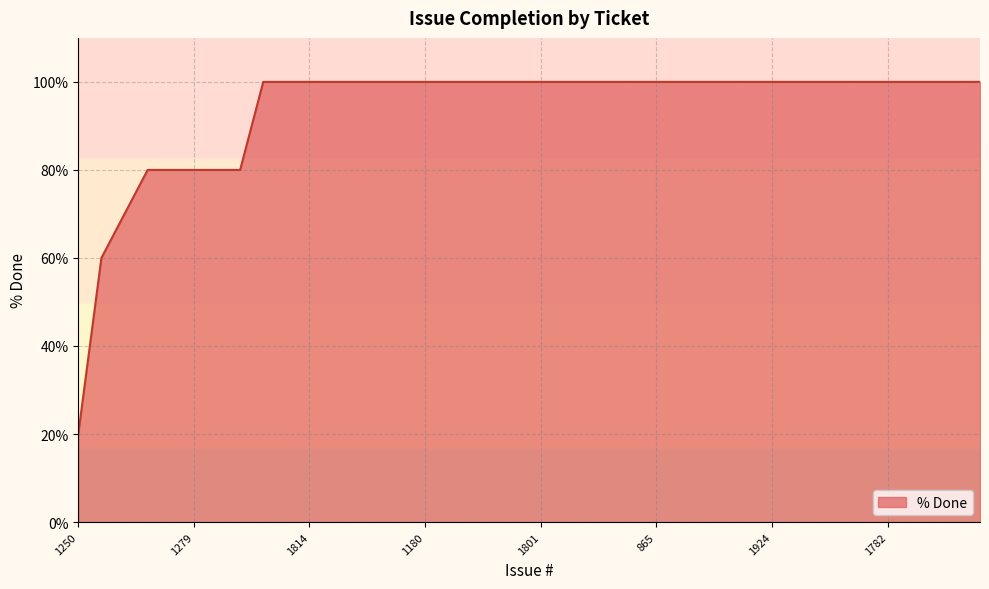

Reading left to right, extract all data points from this chart.

20	60	70	80	80	80	80	80	100	100	100	100	100	100	100	100	100	100	100	100	100	100	100	100	100	100	100	100	100	100	100	100	100	100	100	100	100	100	100	100